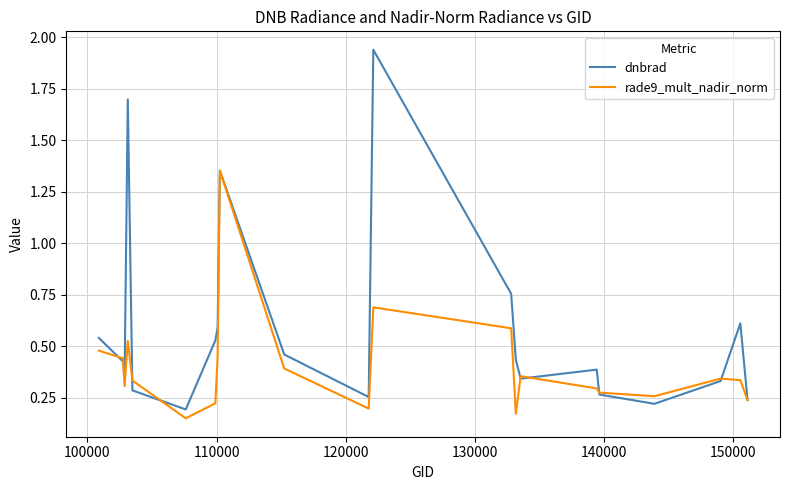

Which series has the widest spread of values?

dnbrad